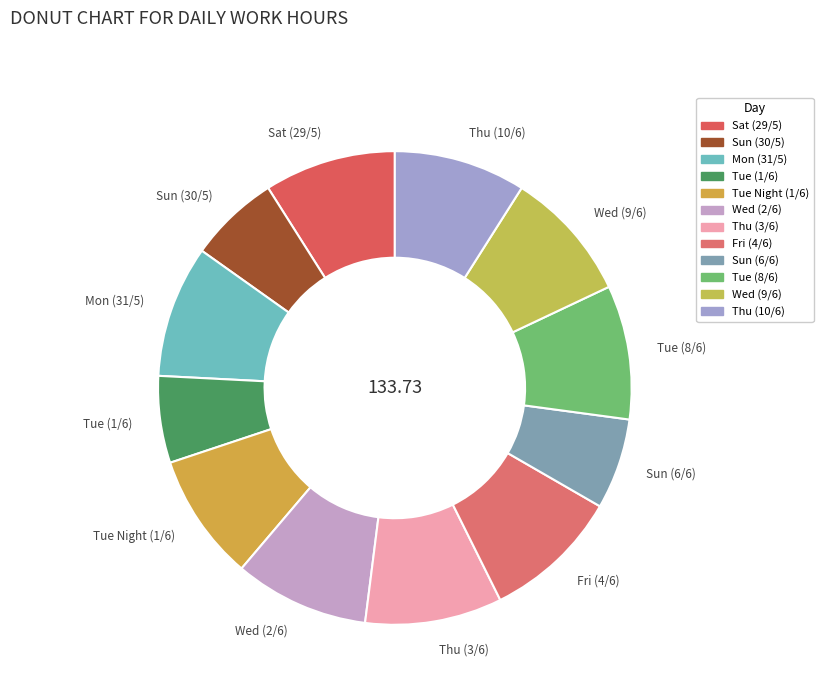

Is Tue (8/6) the majority of the pie?

No